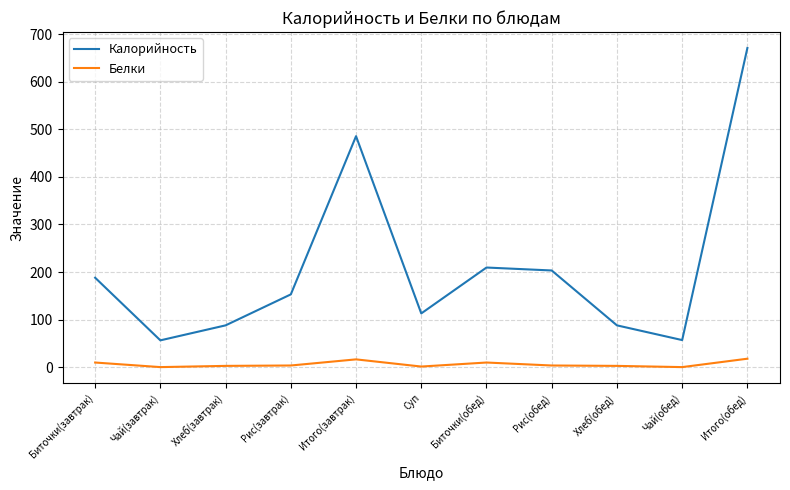

List the series in order of their peak value, highest first.

Калорийность, Белки